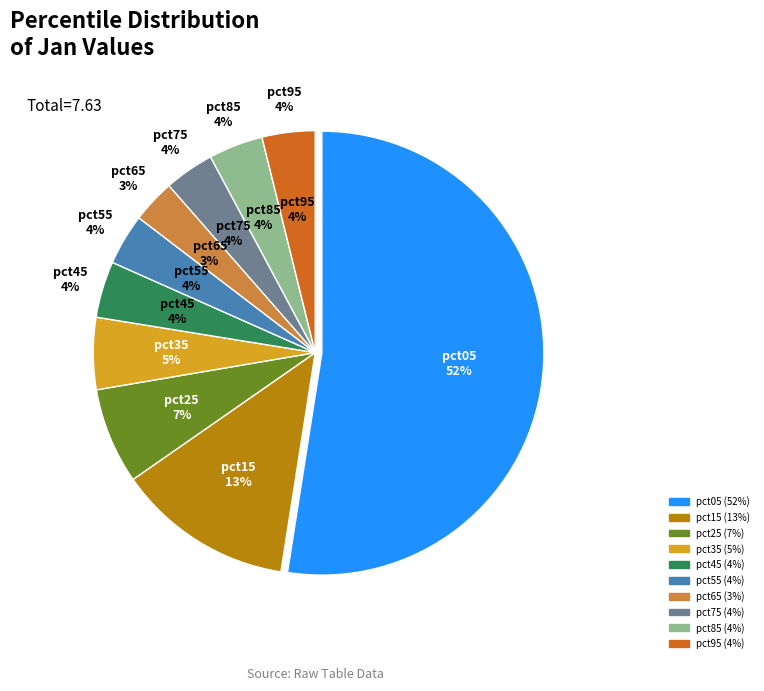

Which slice is the smallest?

pct65